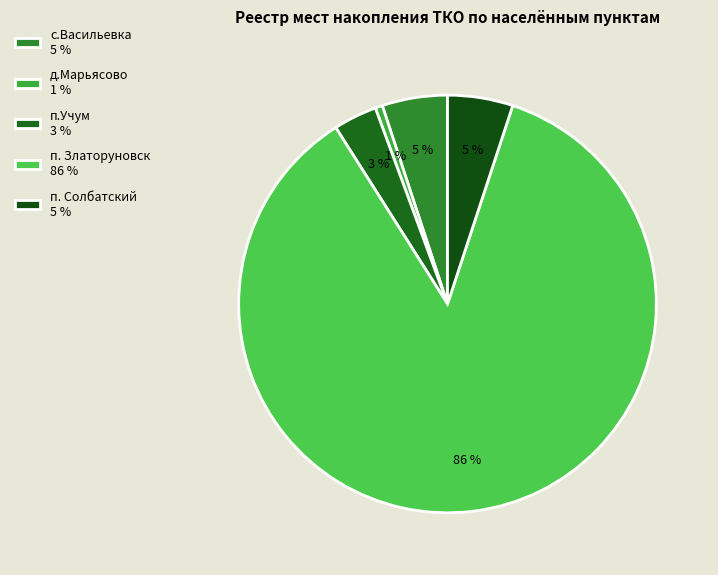

To the nearest percent, what is the average slice percentage?

20%